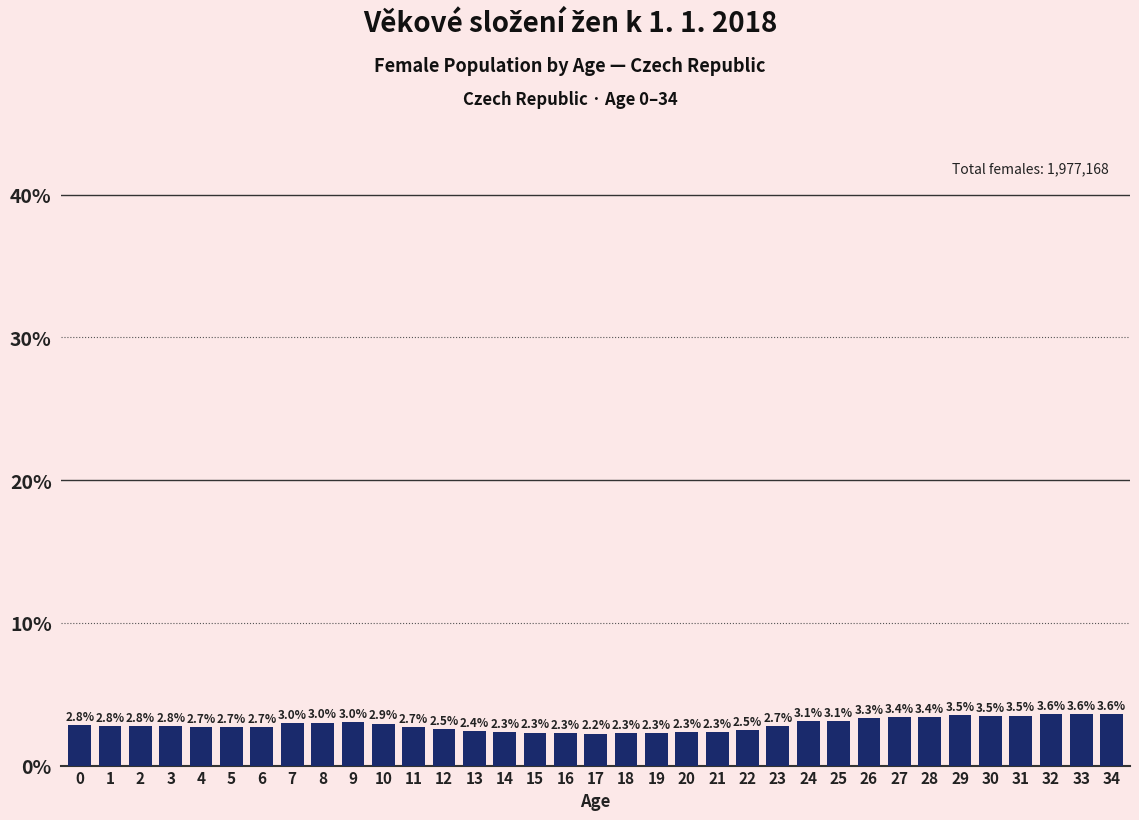

Reading left to right, extract all data points from this chart.

2.8	2.8	2.8	2.8	2.7	2.7	2.7	3.0	3.0	3.0	2.9	2.7	2.5	2.4	2.3	2.3	2.3	2.2	2.3	2.3	2.3	2.3	2.5	2.7	3.1	3.1	3.3	3.4	3.4	3.5	3.5	3.5	3.6	3.6	3.6